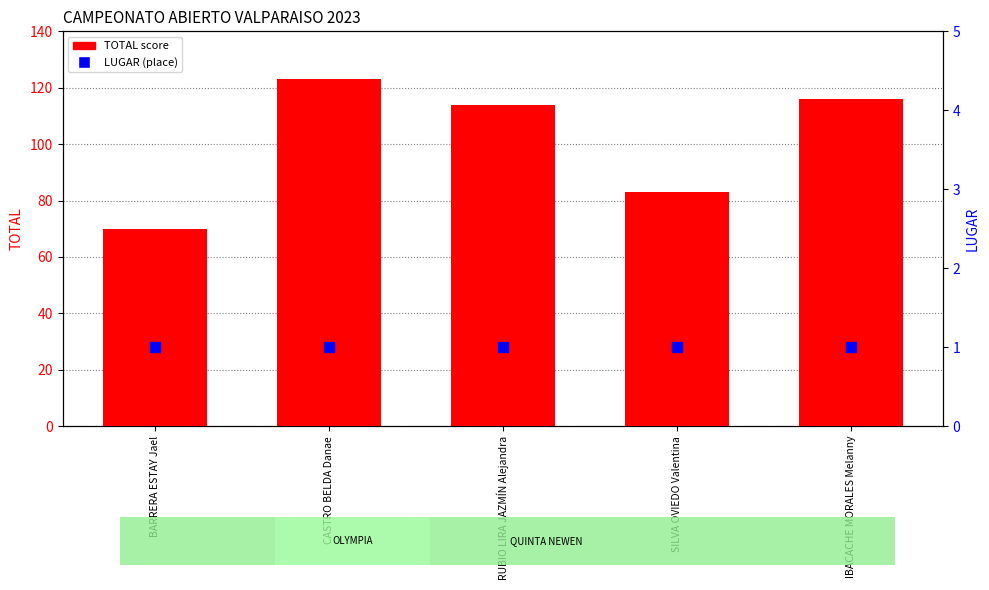

Which series has the largest Y range (max minus min)?

TOTAL score